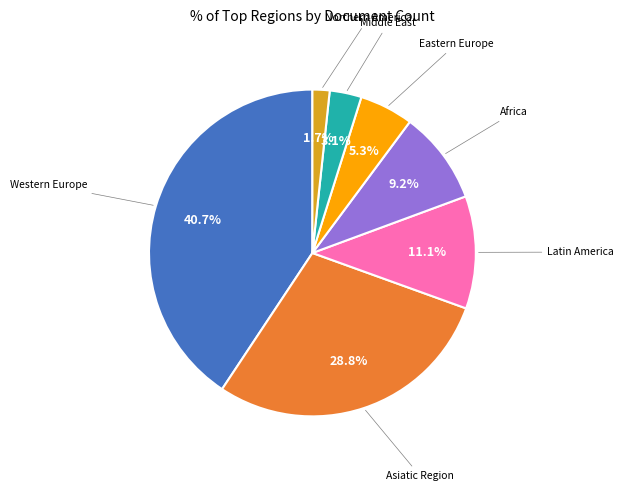

How many slices are in this pie chart?

7